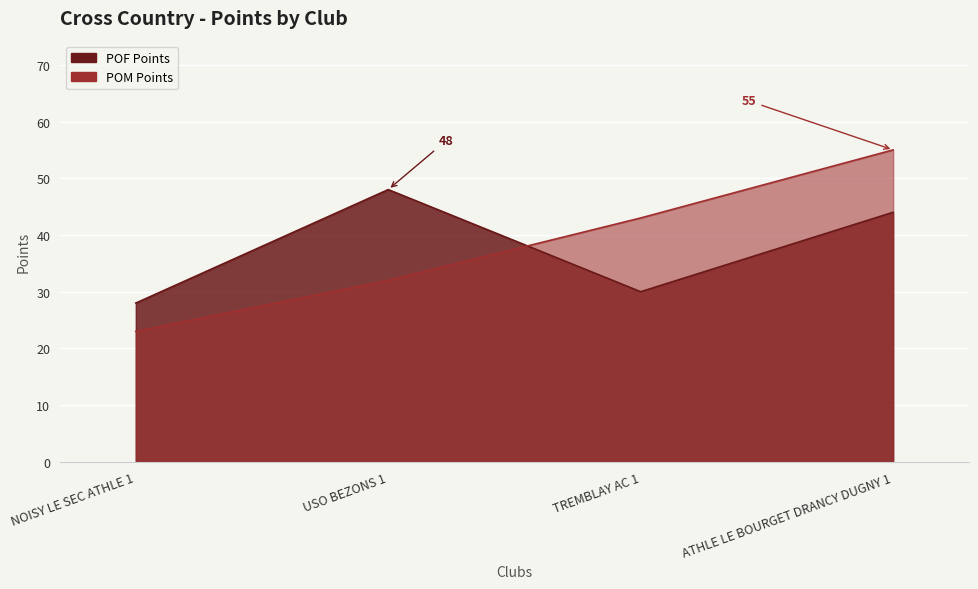

Reading right to left, extract all data points from this chart.

POF Points: 44	30	48	28
POM Points: 55	43	32	23